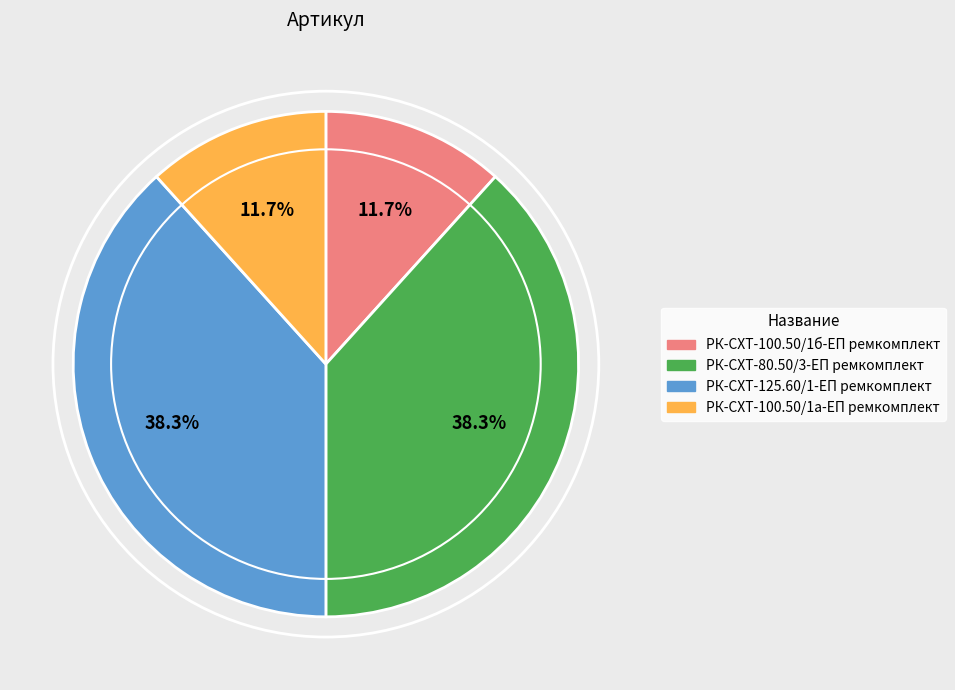

To the nearest percent, what percentage of the pie is РК-СХТ-100.50/1а-ЕП ремкомплект?

12%